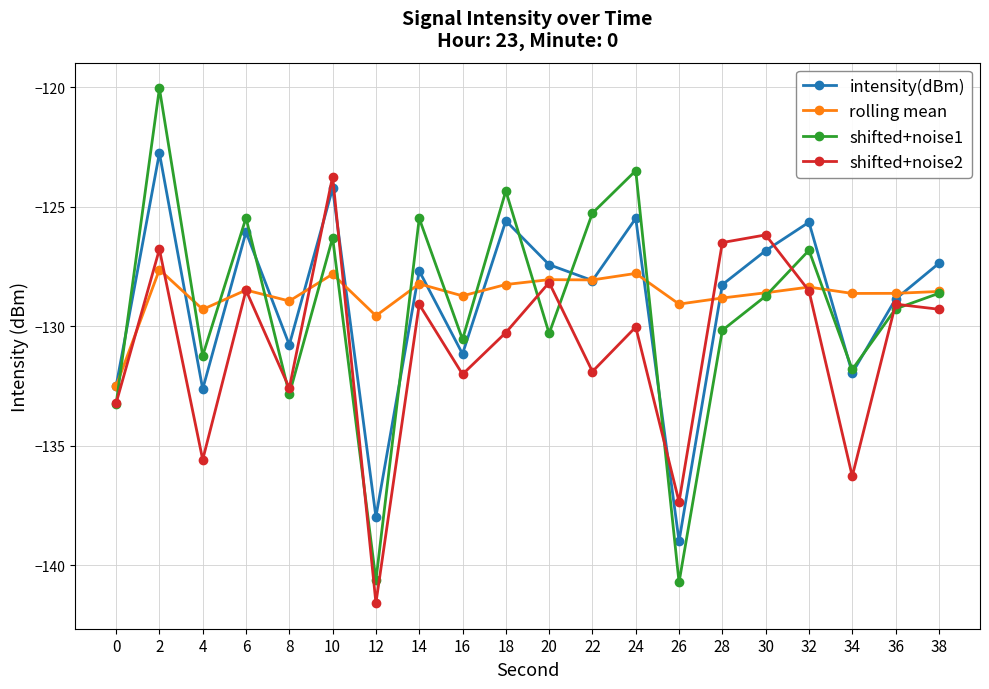

Which category has the highest value across all series?

2